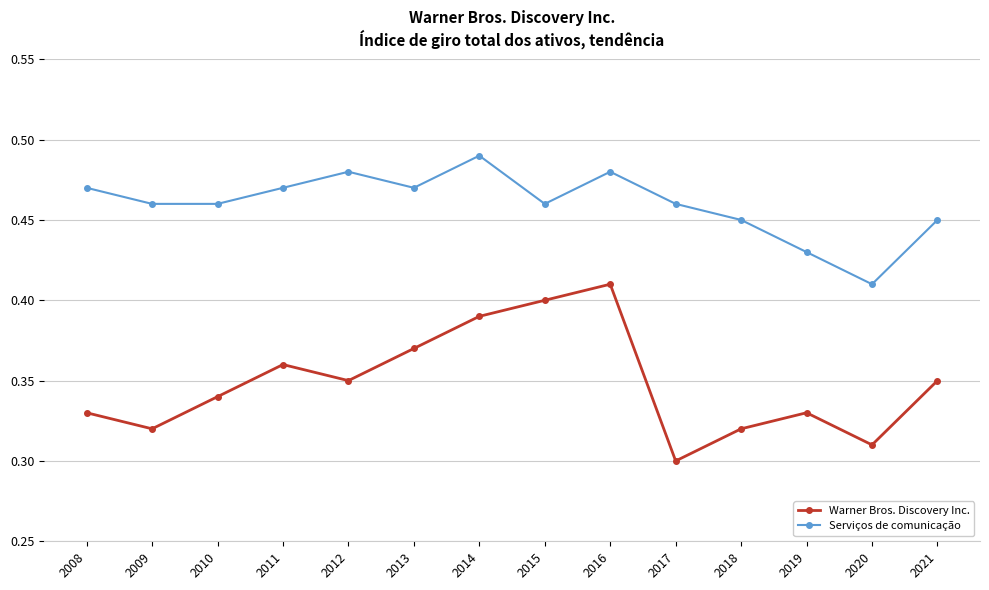

How many interior local valleys does the Warner Bros. Discovery Inc. series have?

4